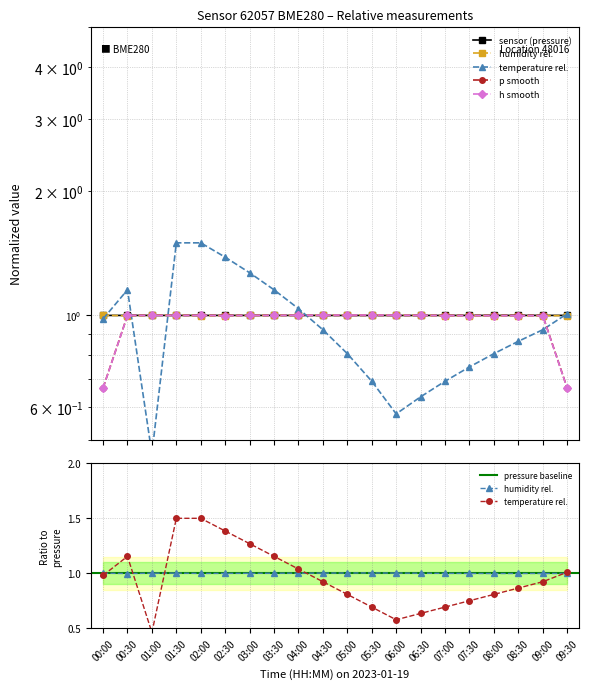

What is the spread (max minus min) of values at 07:30?

0.2